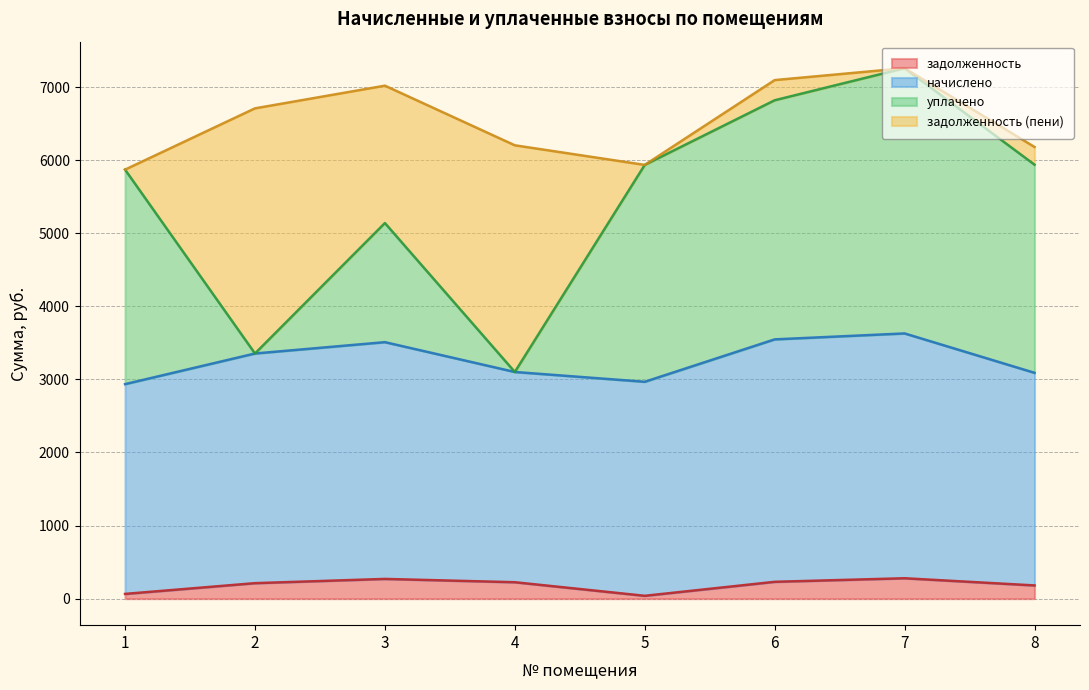

Is the value of уплачено at 7 greater than the value of задолженность at 4?

Yes